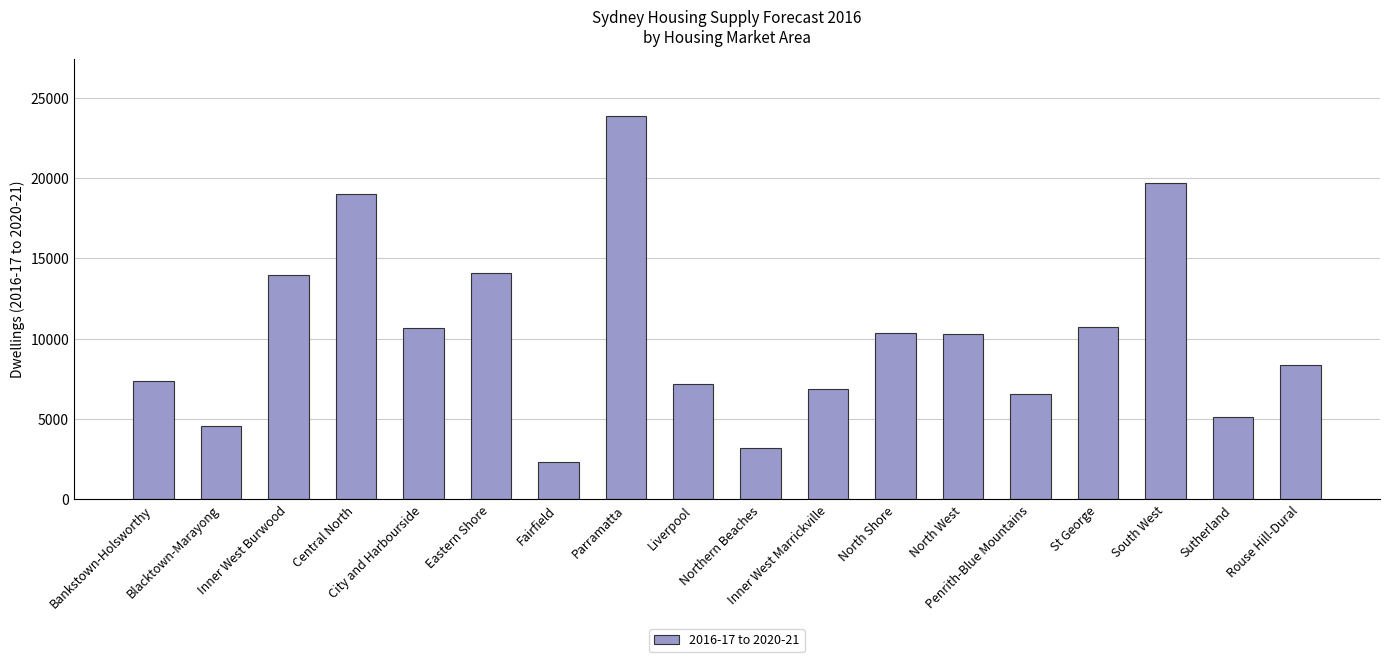

What is the difference between the maximum and minimum values?

21550